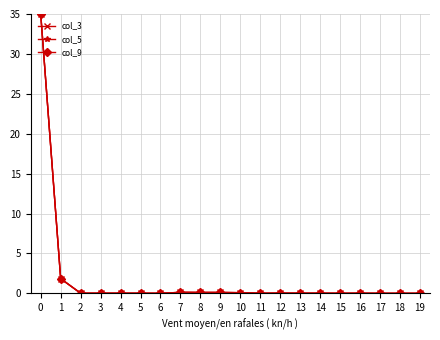

Is this an area chart (filled region under the line)?

No